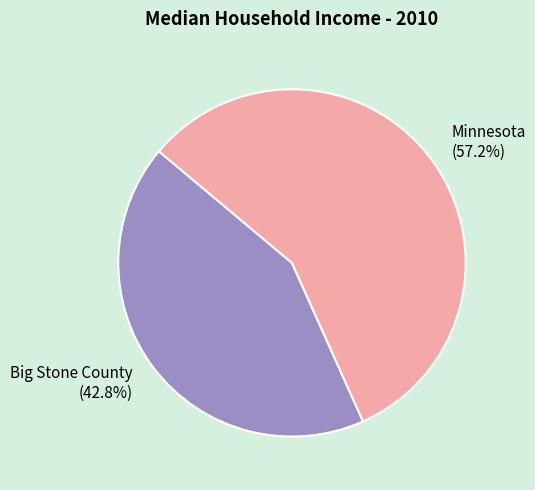

How many segments does this pie chart have?

2